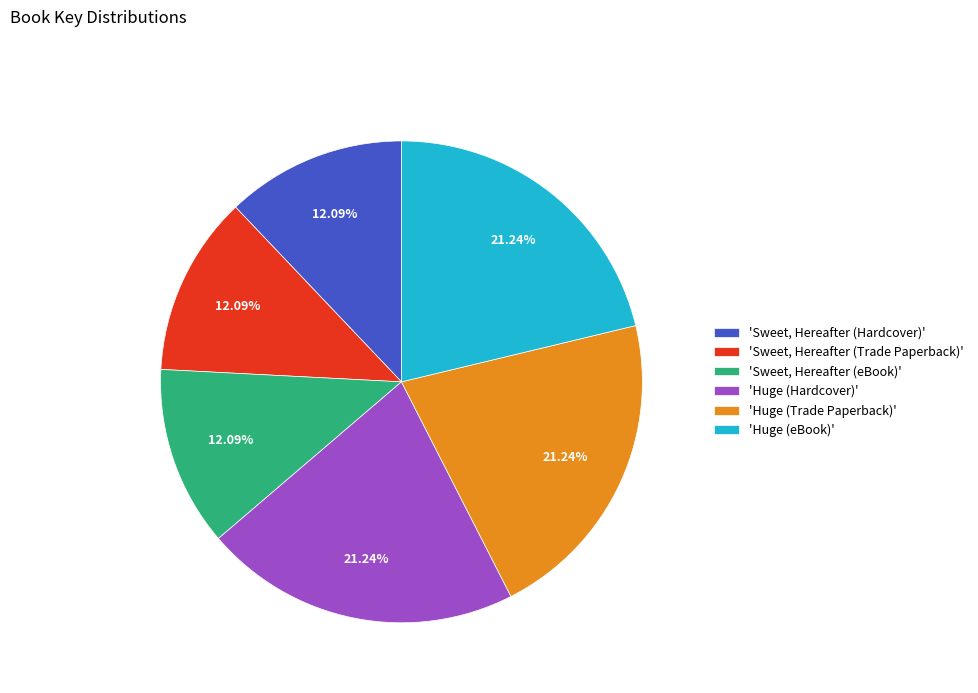

Is the sum of 'Huge (Hardcover)' and 'Sweet, Hereafter (eBook)' greater than half?

No